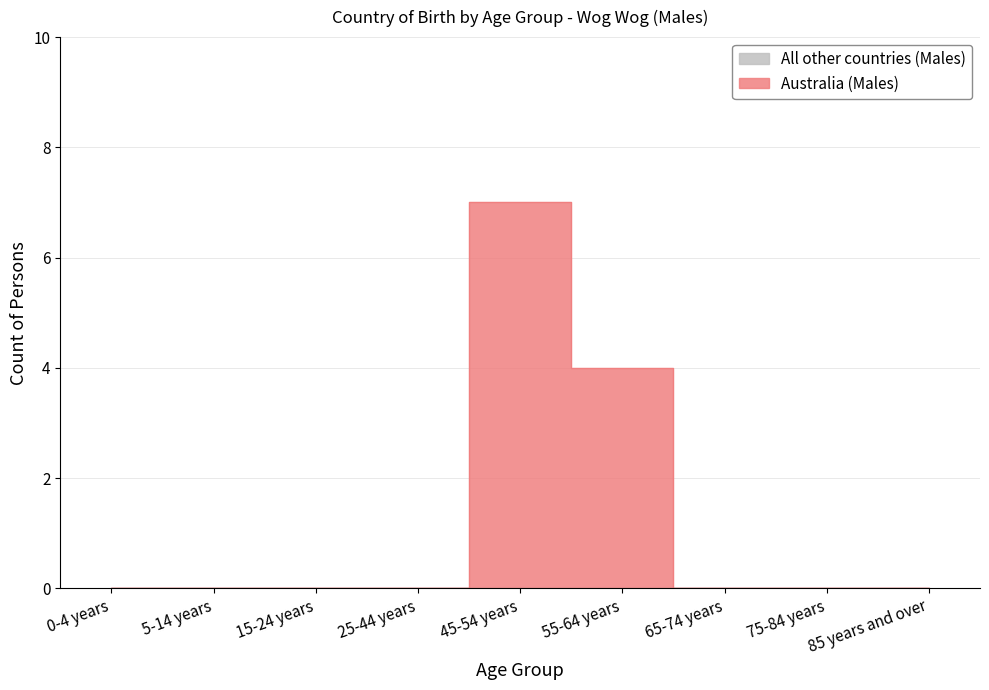

Which category has the highest value across all series?

45-54 years